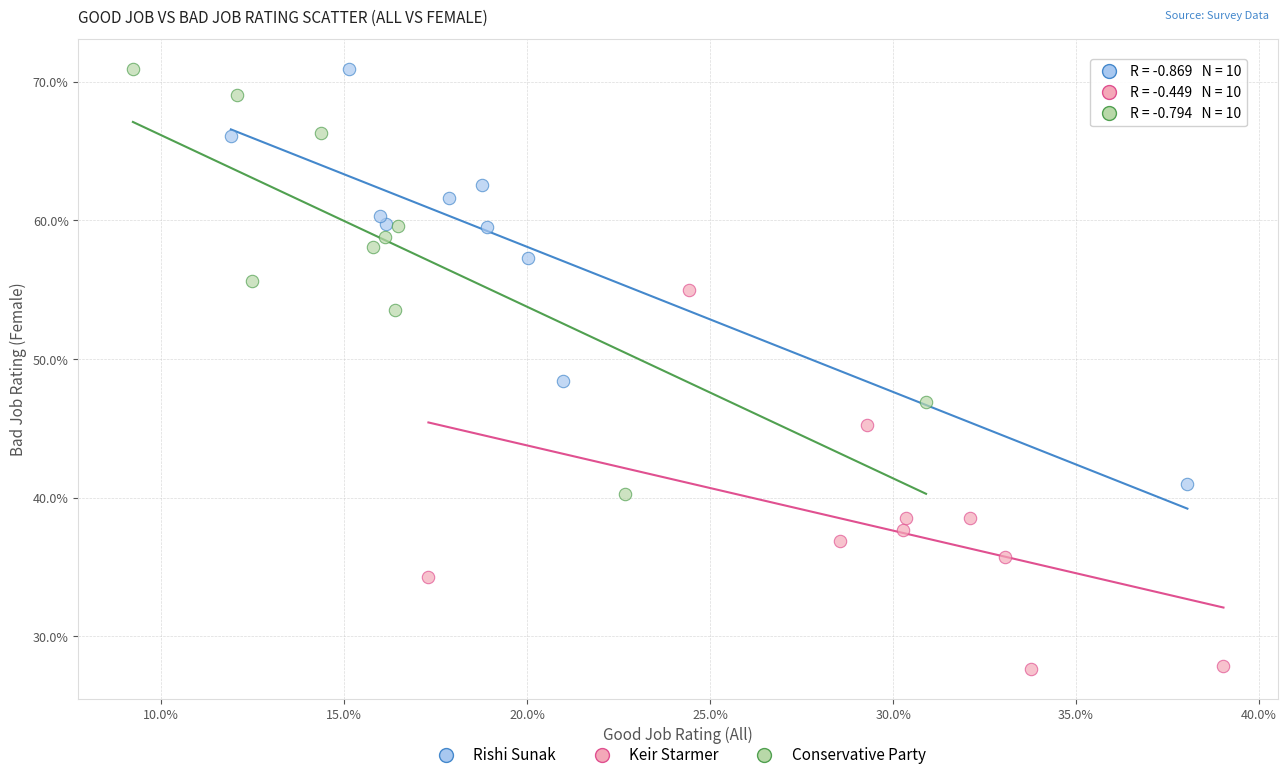

Which series contains the lowest Y value?

Keir Starmer